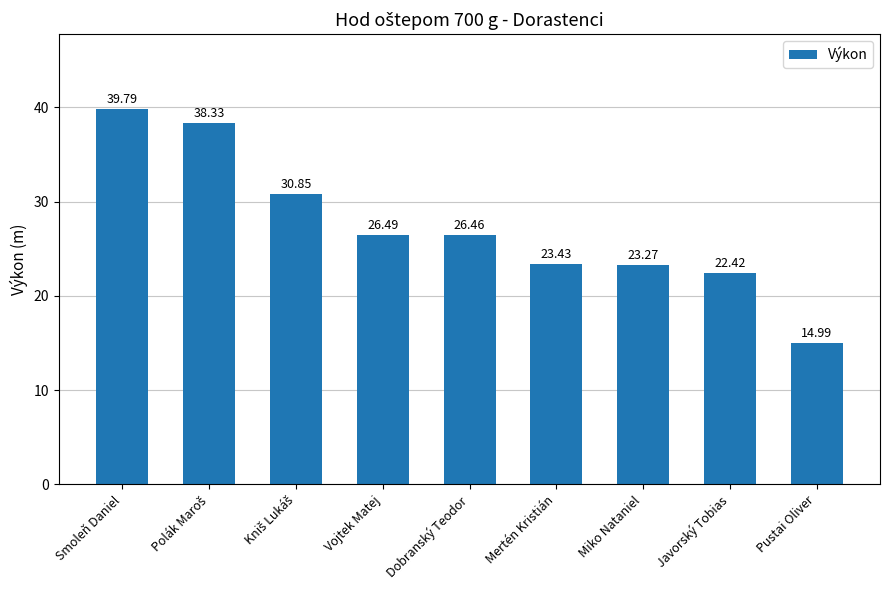

What is the value of the 8th bar from the left?

22.4